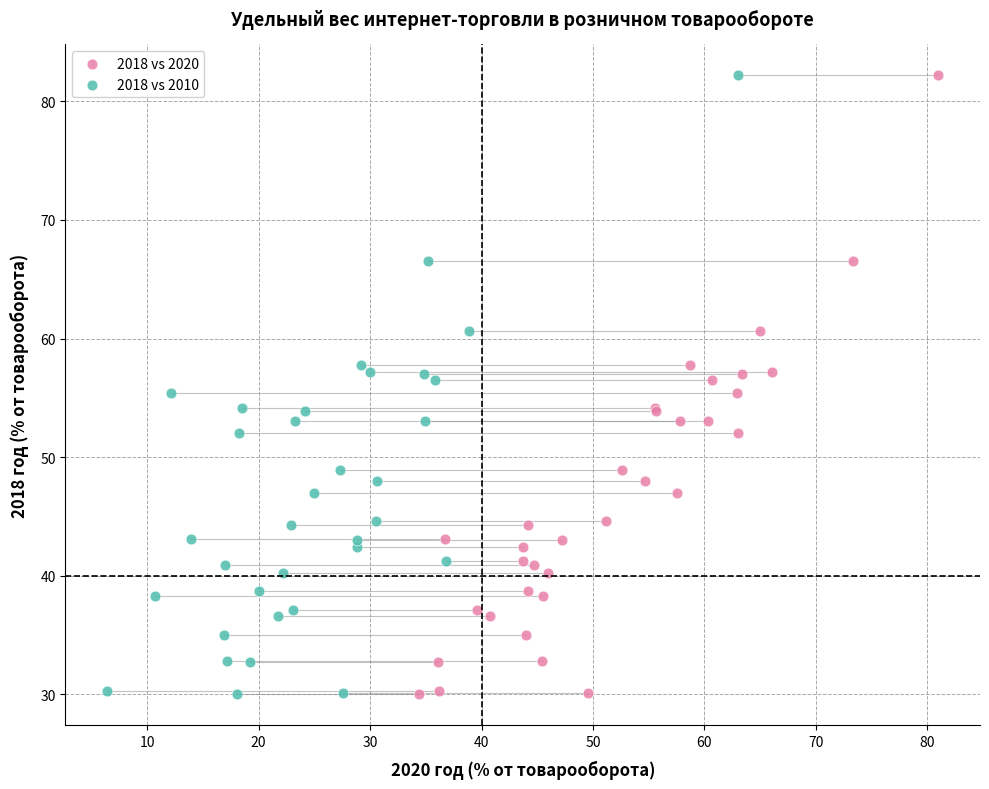

What are all the series names shown in the legend?

2018 vs 2020, 2018 vs 2010